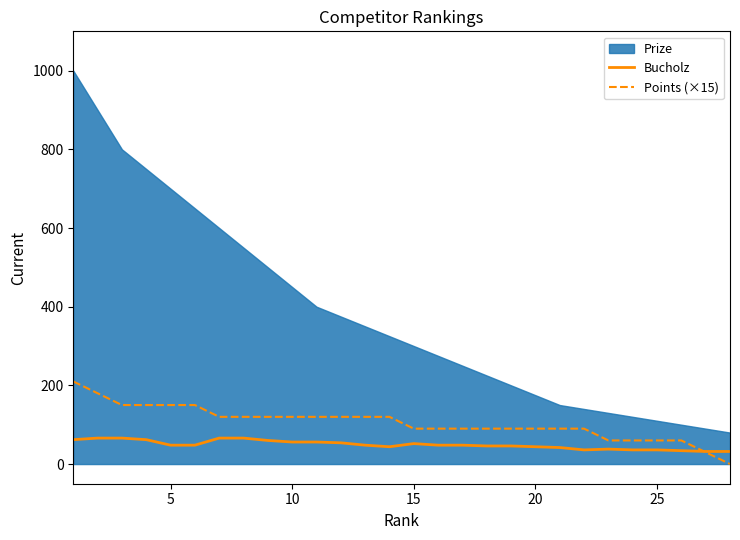

What is the highest value of the Bucholz series?

66